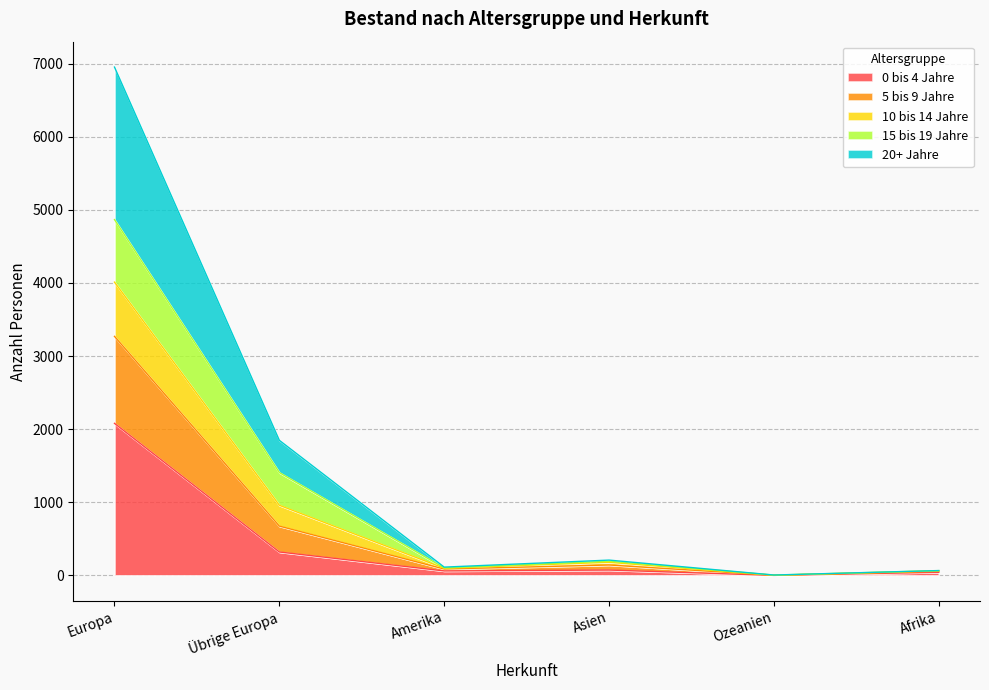

At which label does 20+ Jahre reach its peak?

Europa